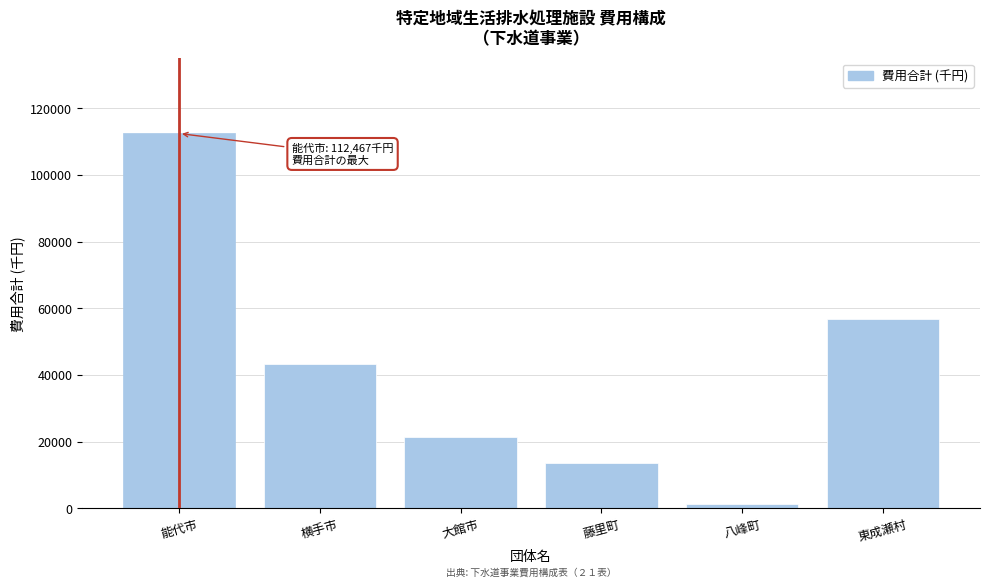

Reading left to right, transcribe all the data shown in this chart.

能代市=112467	横手市=43480	大館市=21379	藤里町=13552	八峰町=1383	東成瀬村=56829